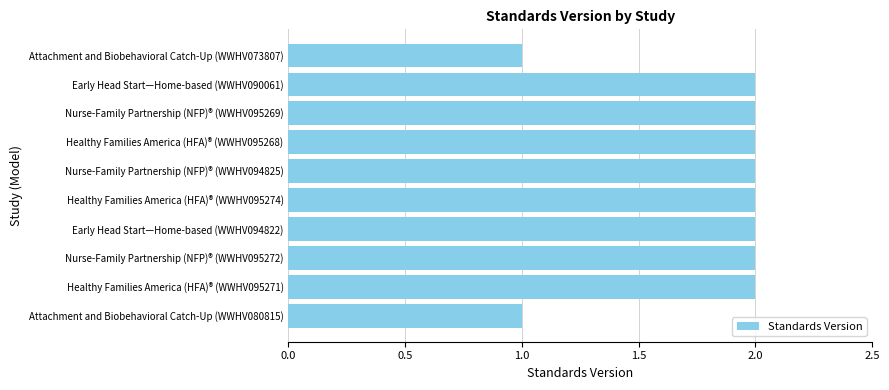

What is the ratio of the value at Healthy Families America (HFA)® (WWHV095268) to the value at Nurse-Family Partnership (NFP)® (WWHV095269)?

1.0